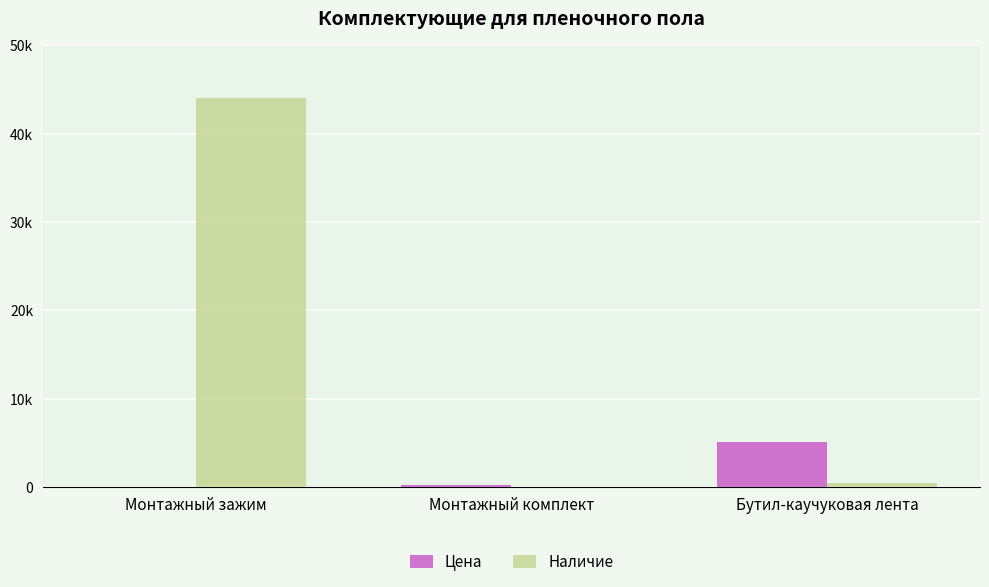

List the series in order of their peak value, lowest first.

Цена, Наличие